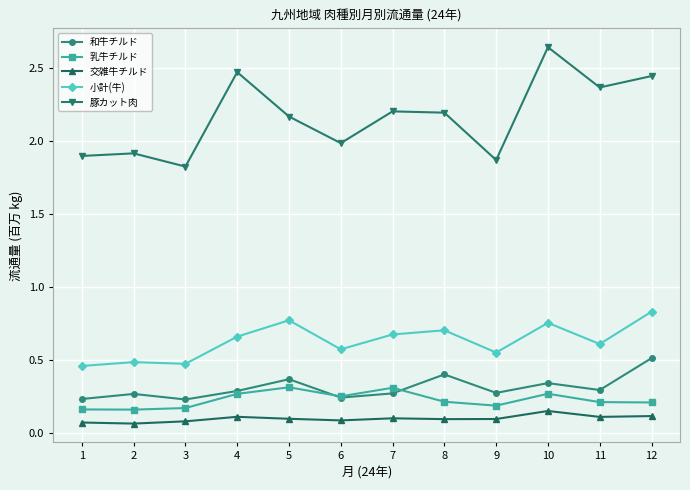

Is this an area chart (filled region under the line)?

No